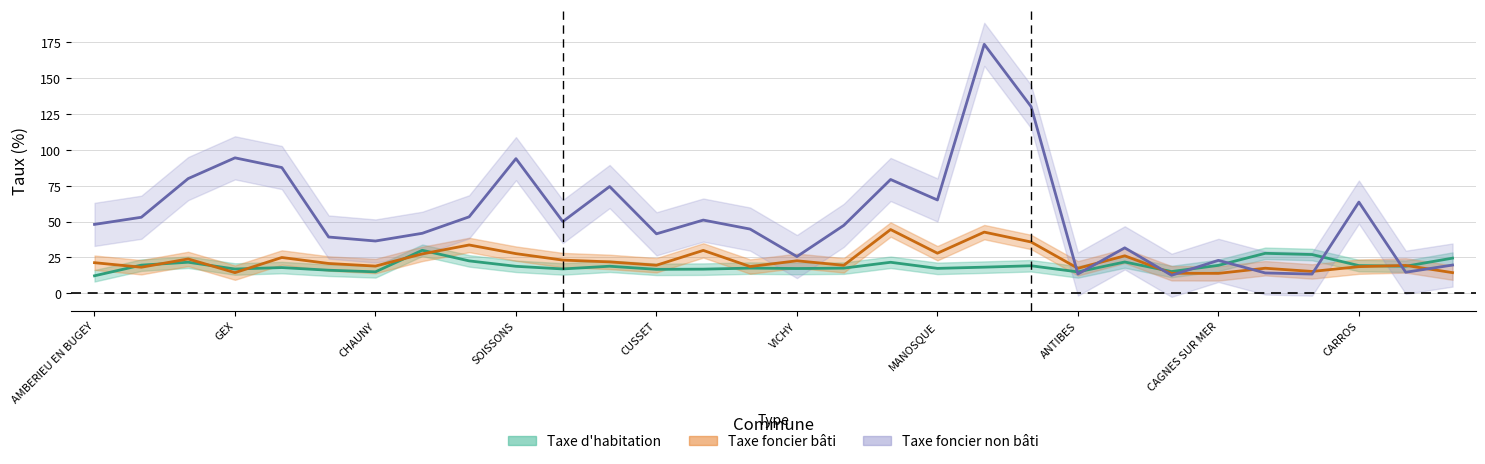

Which series has the largest total across all categories?

foncier_non_bati